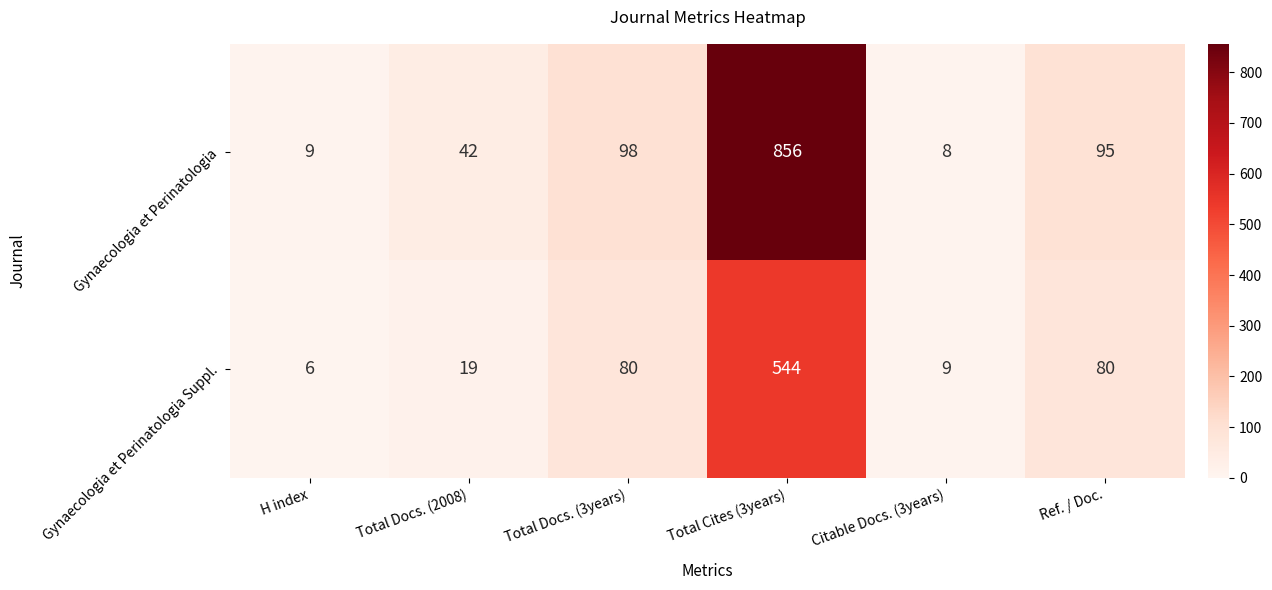

At which label does Gynaecologia et Perinatologia reach its minimum?

Citable Docs. (3years)